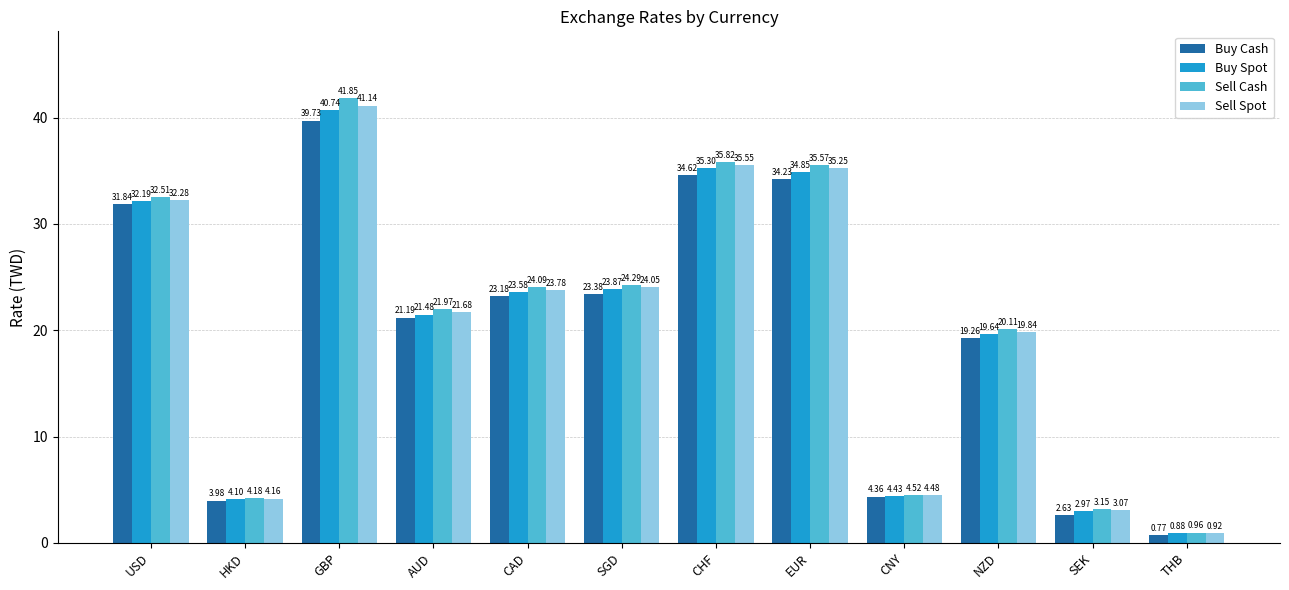

Is the value of Sell Cash at SEK greater than the value of Sell Spot at THB?

Yes